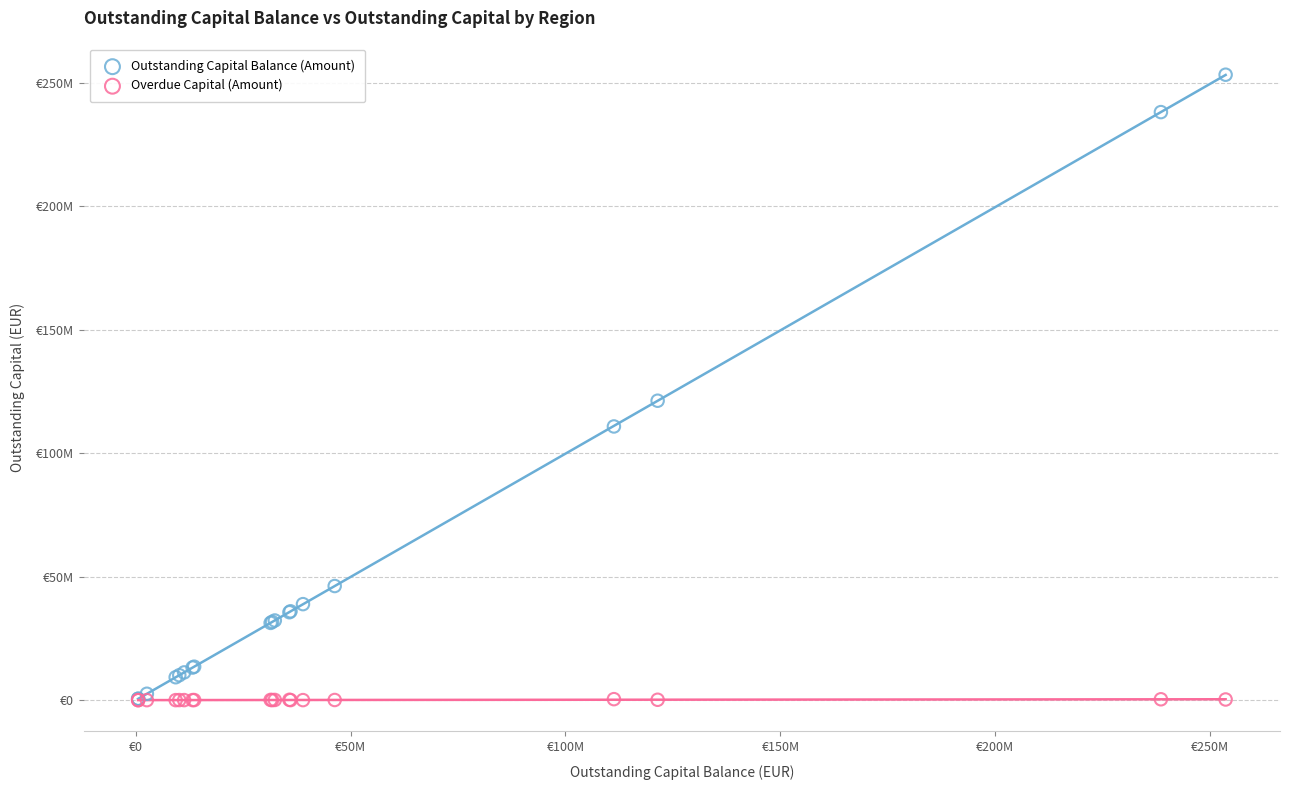

What are all the series names shown in the legend?

Outstanding Capital Balance (Amount), Overdue Capital (Amount)